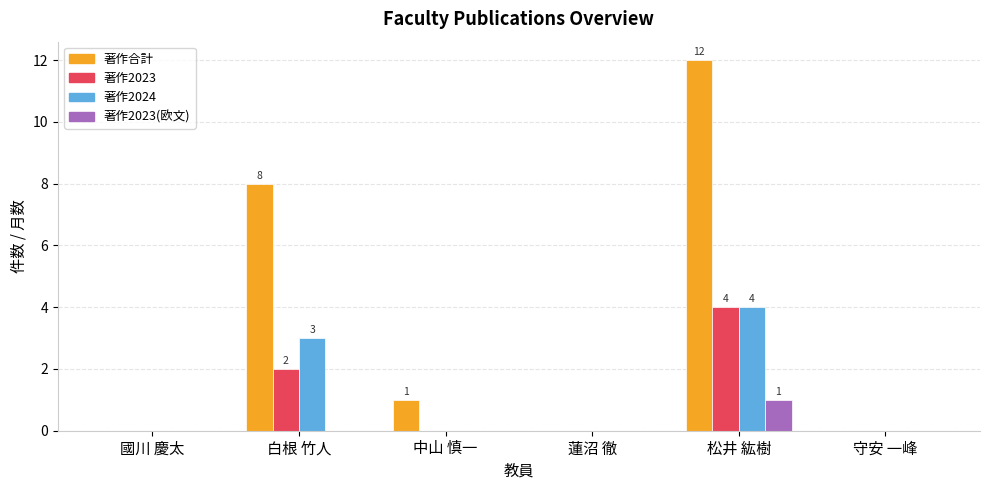

How many distinct data groups are displayed?

4